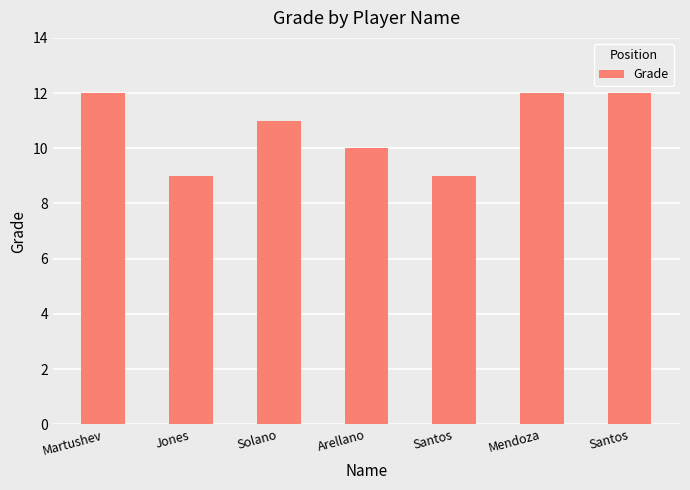

What is the change in value from Solano to Mendoza?

+1